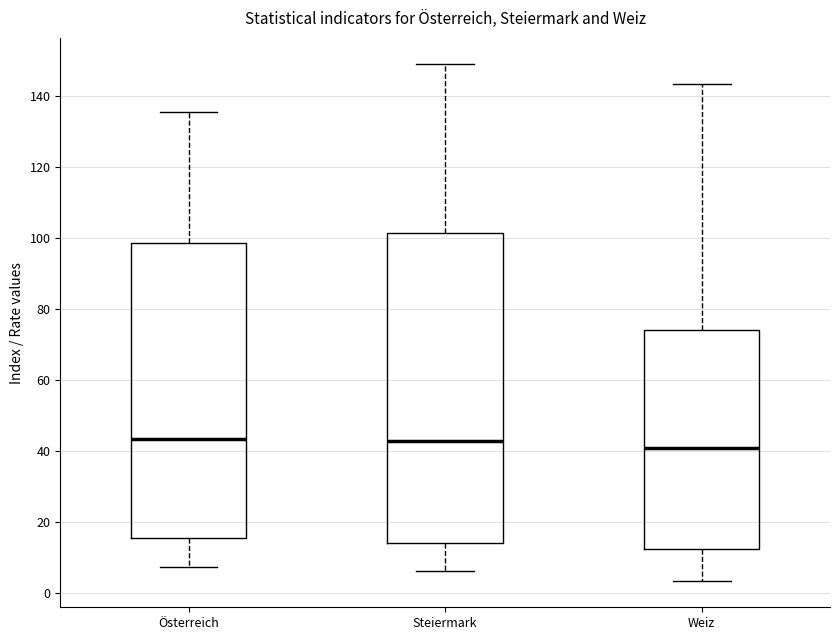

Where is the upper edge of the box for Österreich on the y-axis? The values are not printed on the chart, so give them approximately, as read against the axis.

98